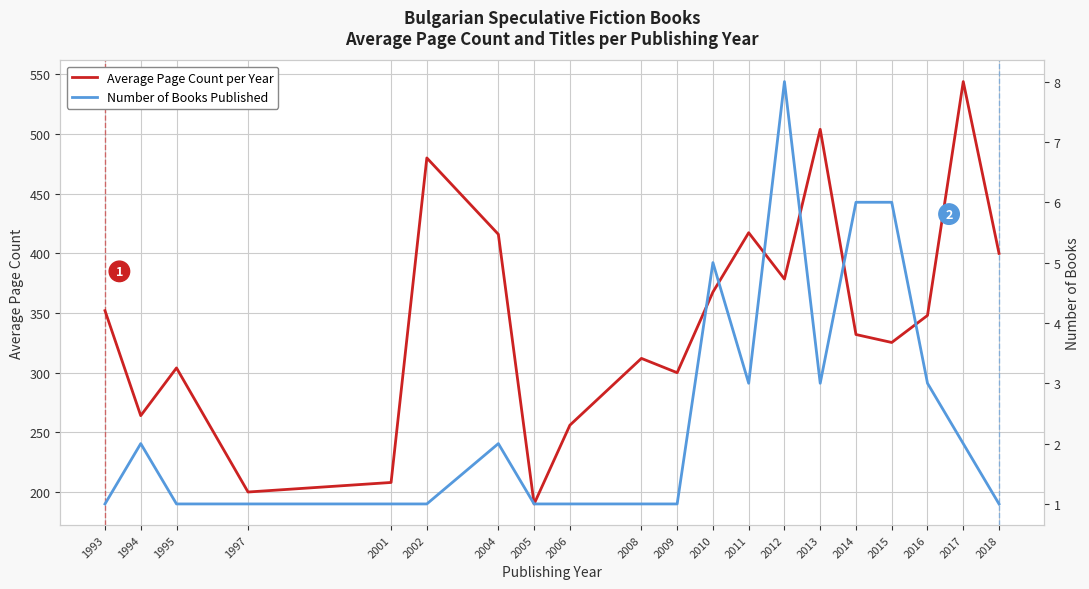

What is the value of the Number of Books Published point at the 2nd from the left?

2.0